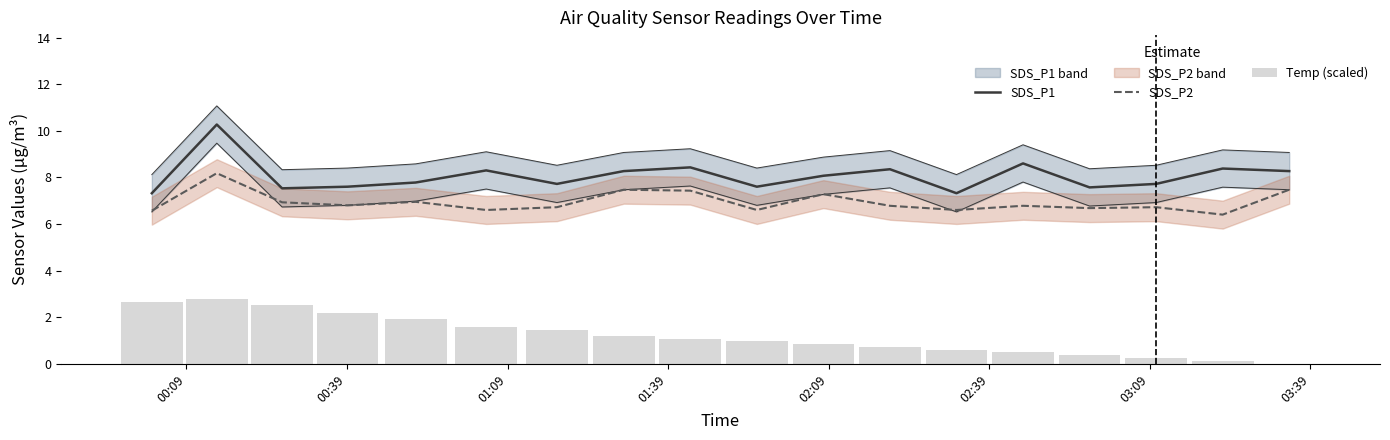

Reading left to right, what are all the values shown in this chart?

SDS_P1: 7.3	10.3	7.5	7.6	7.8	8.3	7.7	8.3	8.4	7.6	8.1	8.3	7.3	8.6	7.6	7.7	8.4	8.3
SDS_P2: 6.6	8.2	6.9	6.8	7.0	6.6	6.7	7.5	7.4	6.6	7.3	6.8	6.6	6.8	6.7	6.7	6.4	7.5
Temp (scaled): 2.6	2.8	2.5	2.2	1.9	1.6	1.4	1.2	1.1	1.0	0.8	0.7	0.6	0.5	0.4	0.2	0.1	0.0